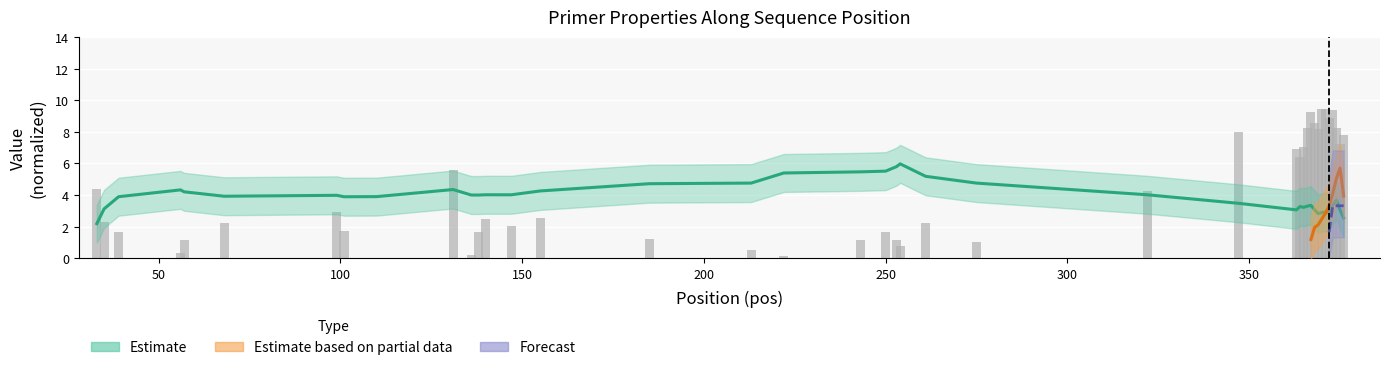

How many values are below 2?

15